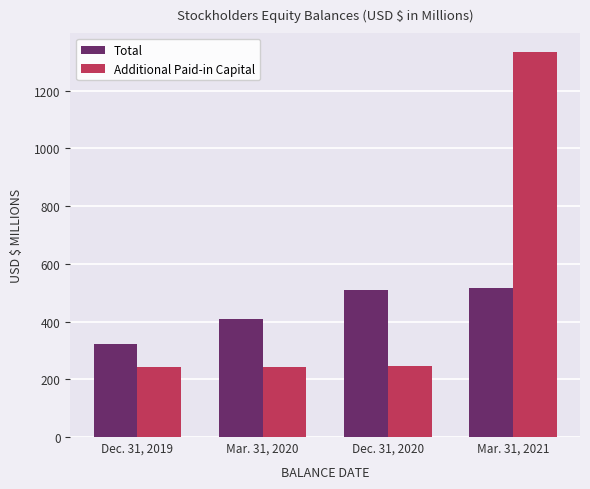

What is the maximum value for Additional Paid-in Capital?

1332.7